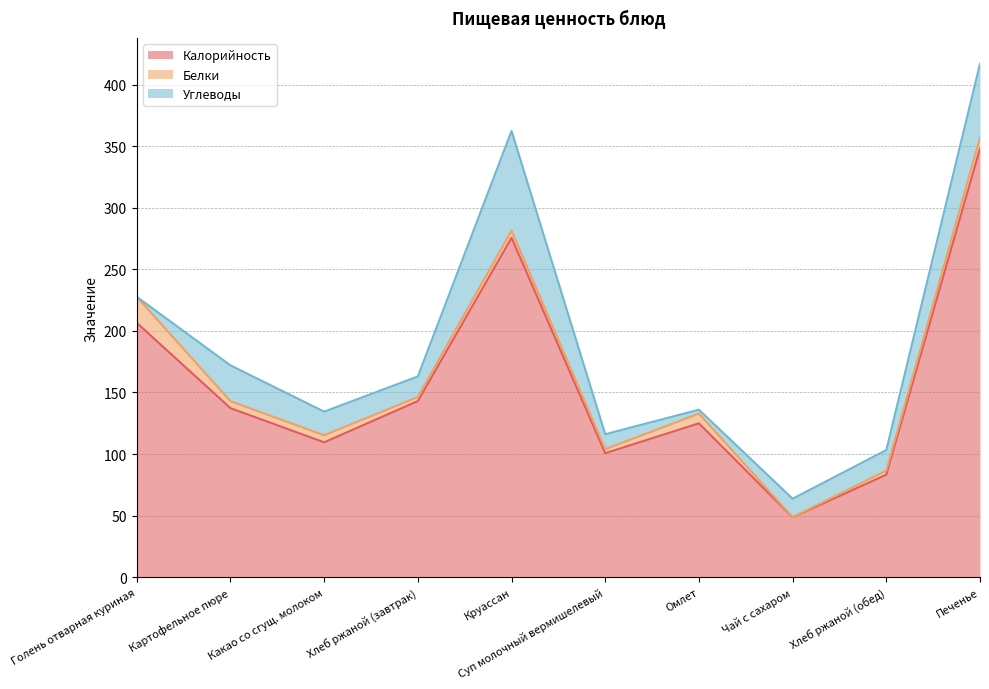

In Белки, how many points are lower than both neighbors (excluding endpoints)?

4